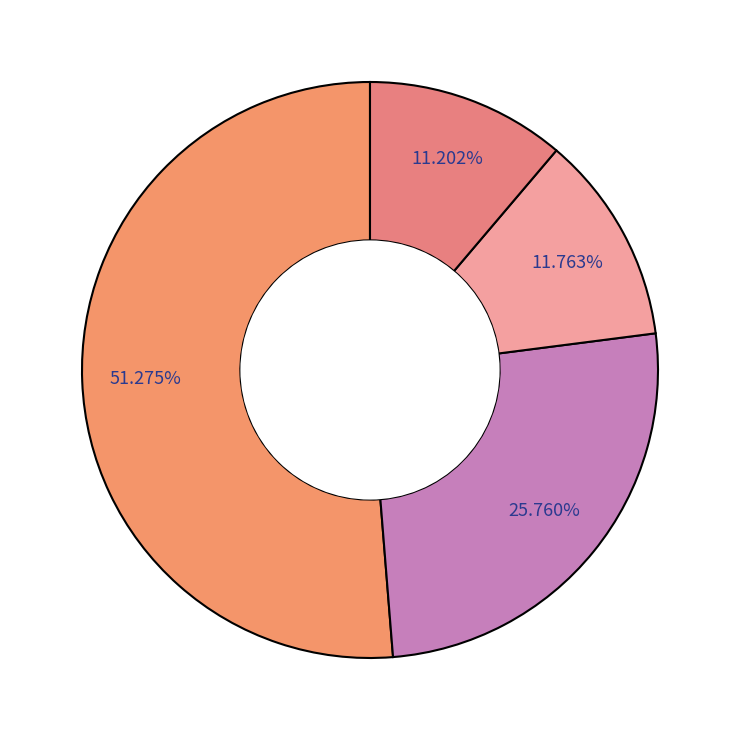

Count the number of slices in the pie.

4